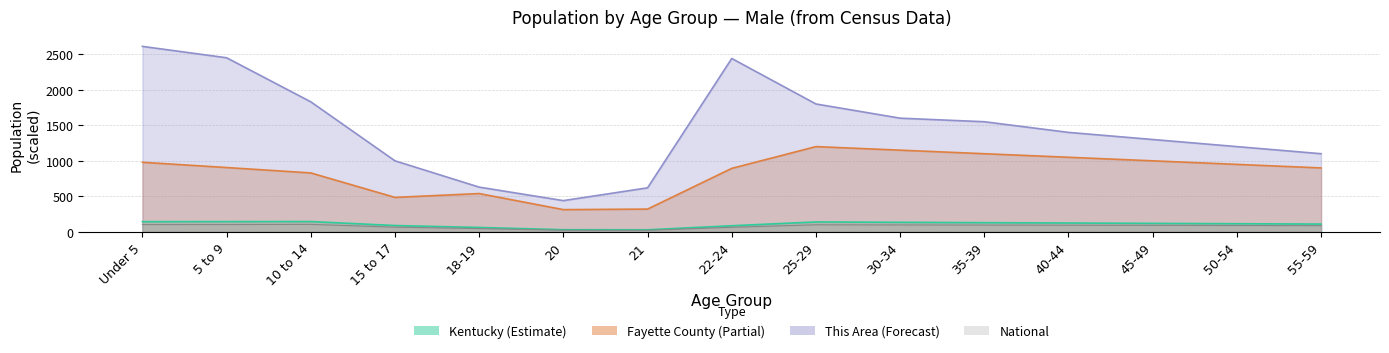

Which has a higher value, 30-34 or 20?

30-34